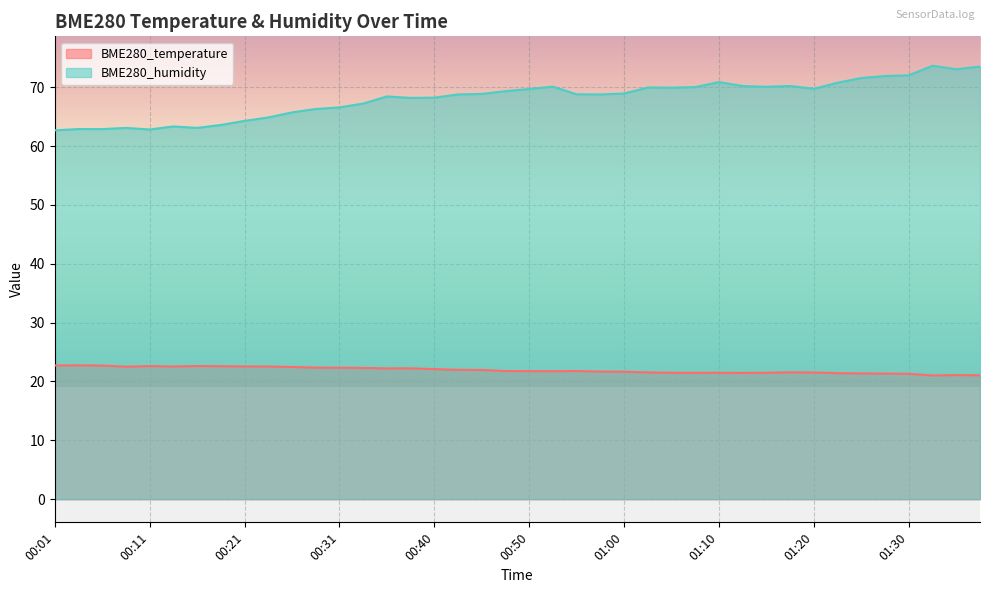

What is the difference between the highest and lowest values at 01:22?

49.3